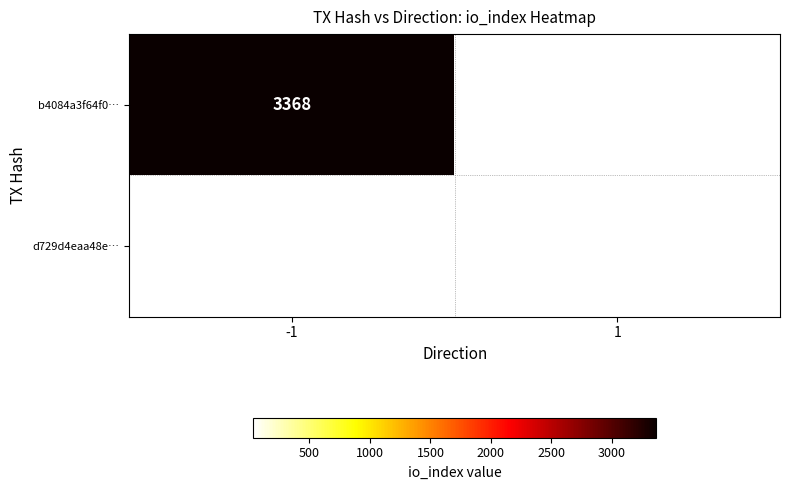

The value of b4084a3f64f0… at -1 is 1871. True or false?

False